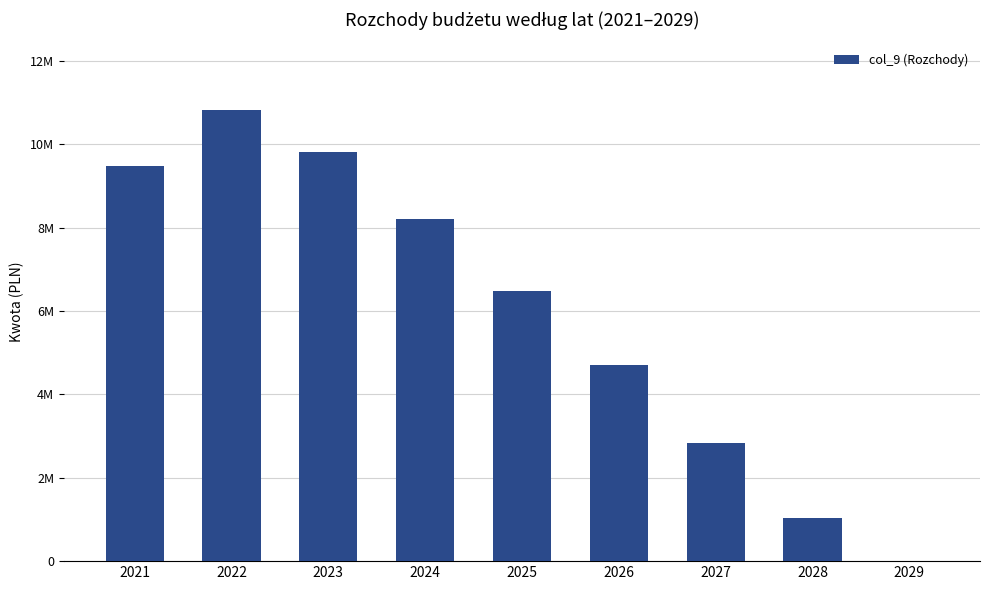

Is it true that the value at 2022 is 17584159.5?

False